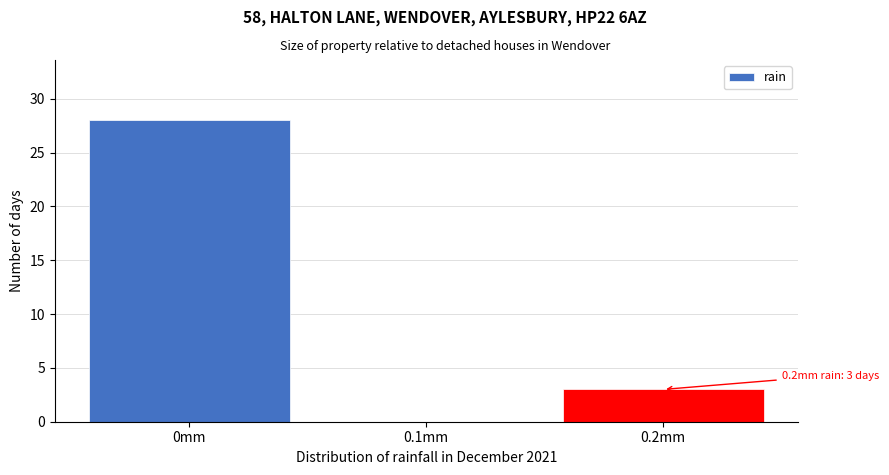

Which range on the x-axis has the tallest bar?

-0.05 to 0.05